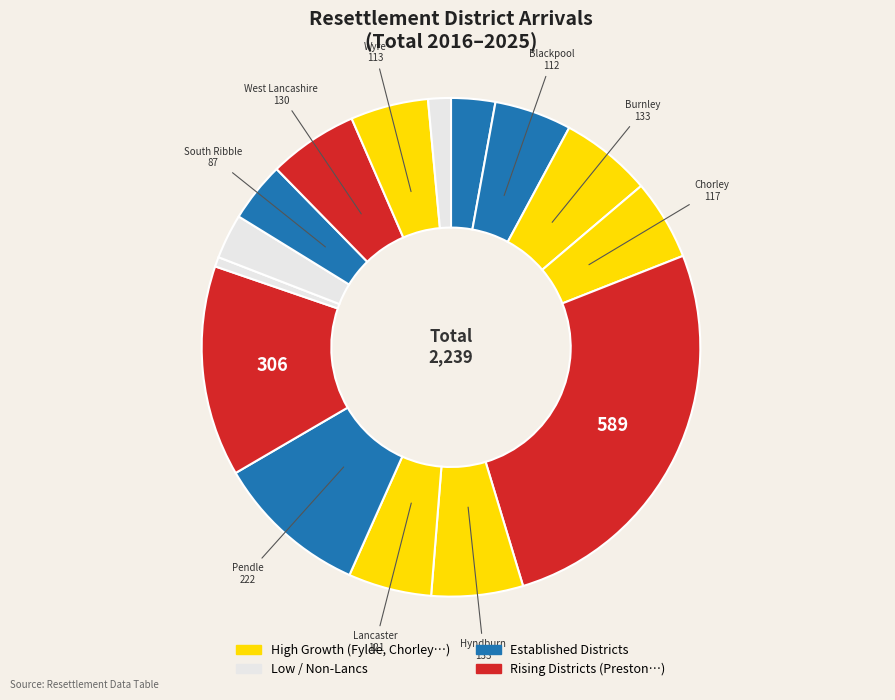

Which category has the smallest portion of the pie?

Ribble Valley